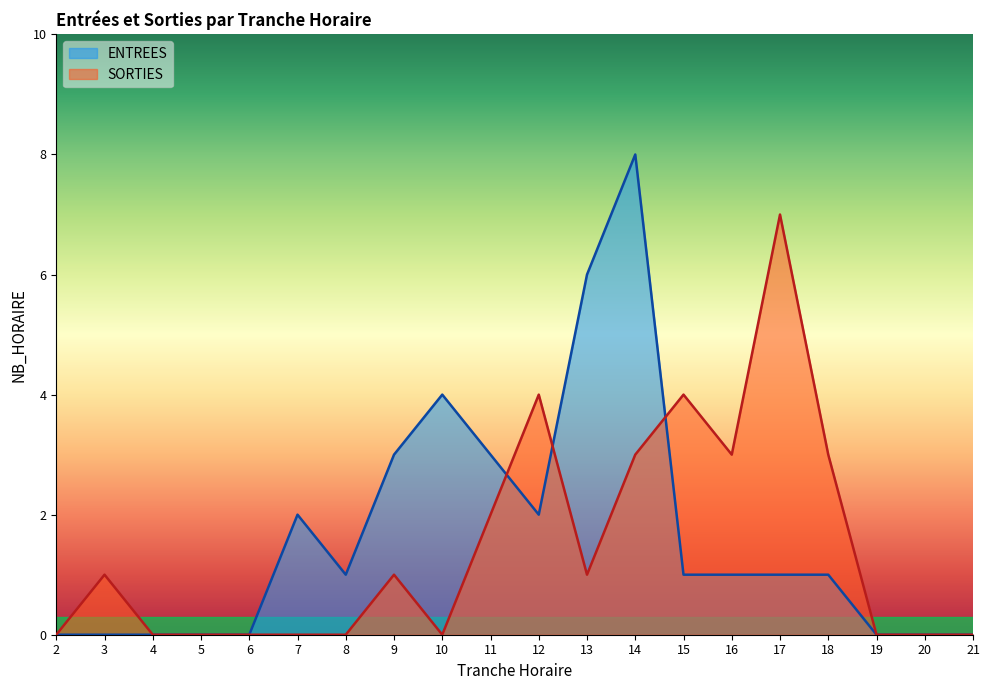

Which series has the largest range (max minus min)?

ENTREES